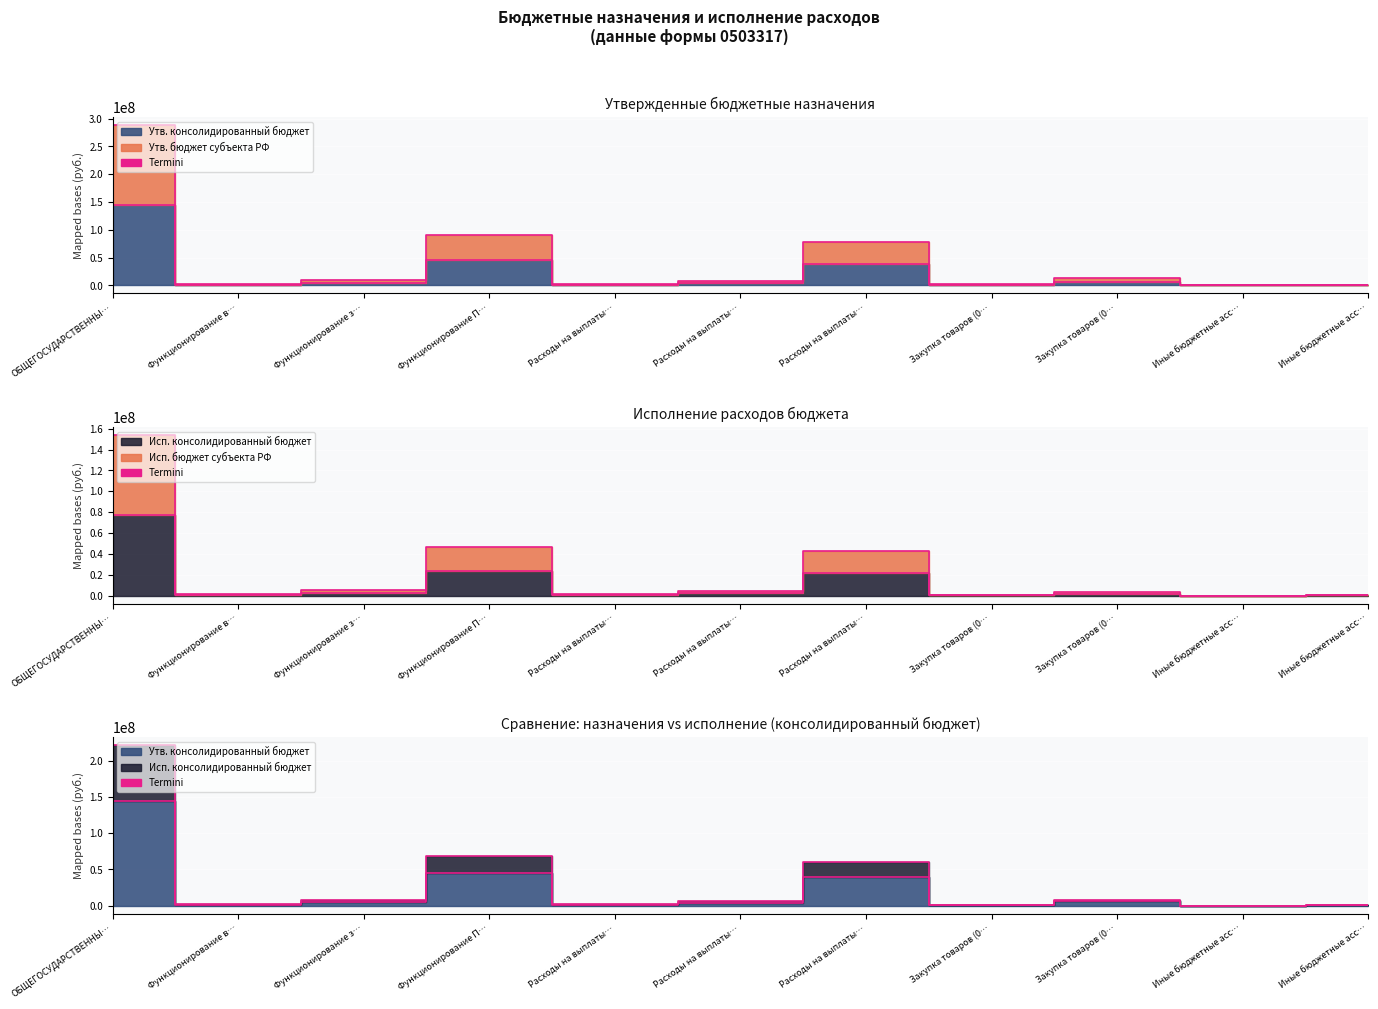

What is the difference between the highest and lowest values at Расходы на выплаты…?

1900096.6